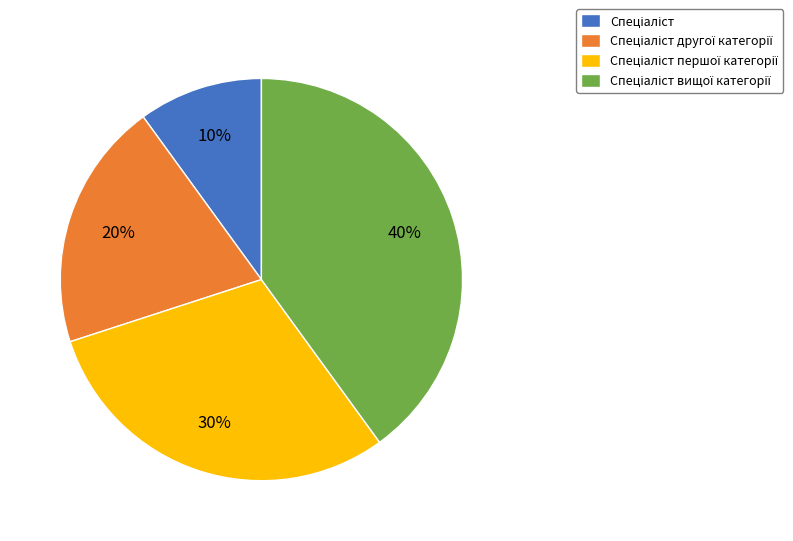

Is there a majority slice in this chart?

No